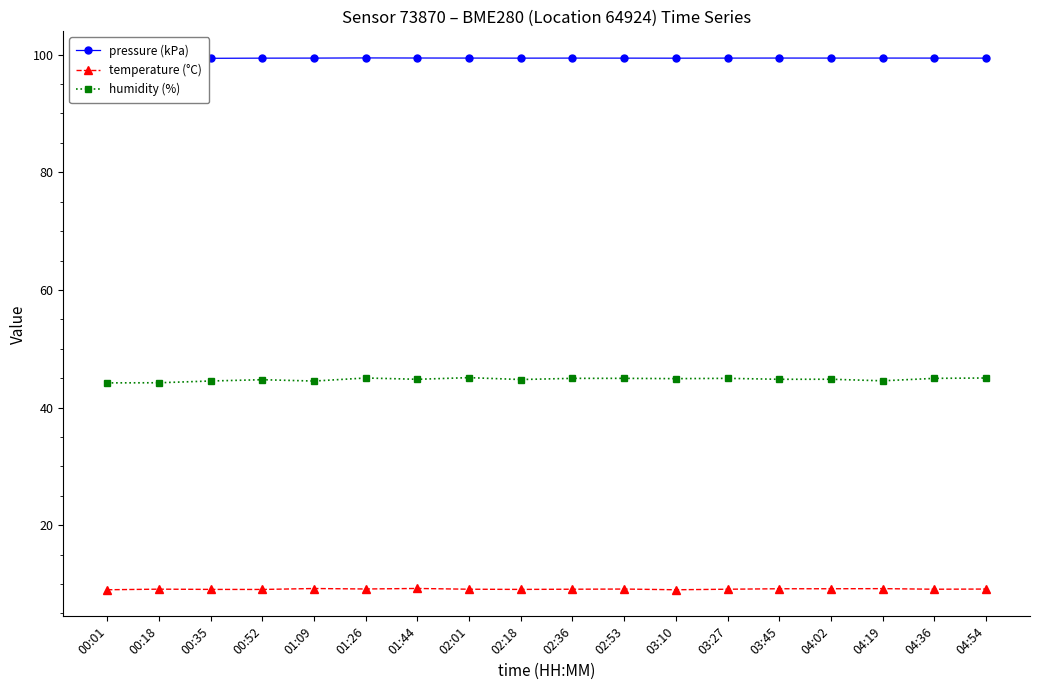

True or false: temperature (°C) has a value of 2.4 at 00:35.

False